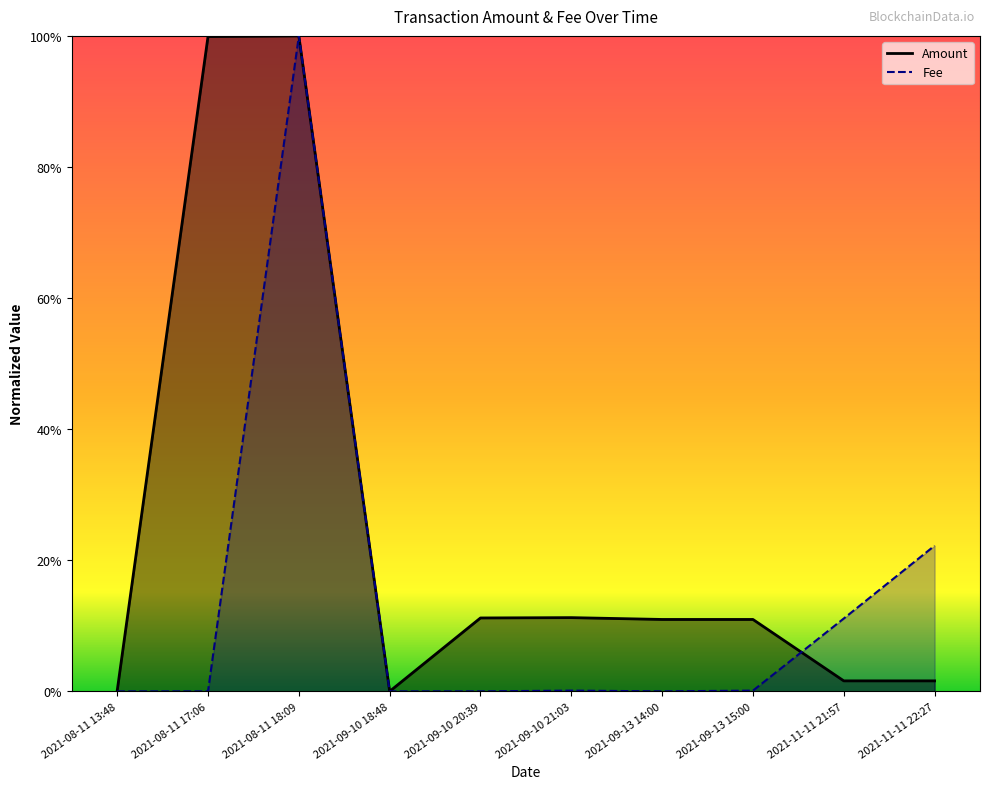

At which category is the sum across all series the highest?

2021-08-11 18:09